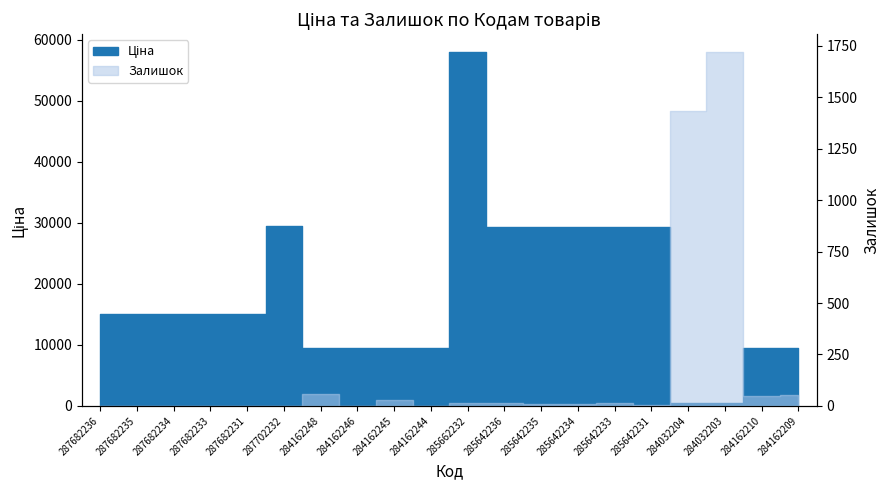

At which category does Ціна reach its first local peak?

287702232